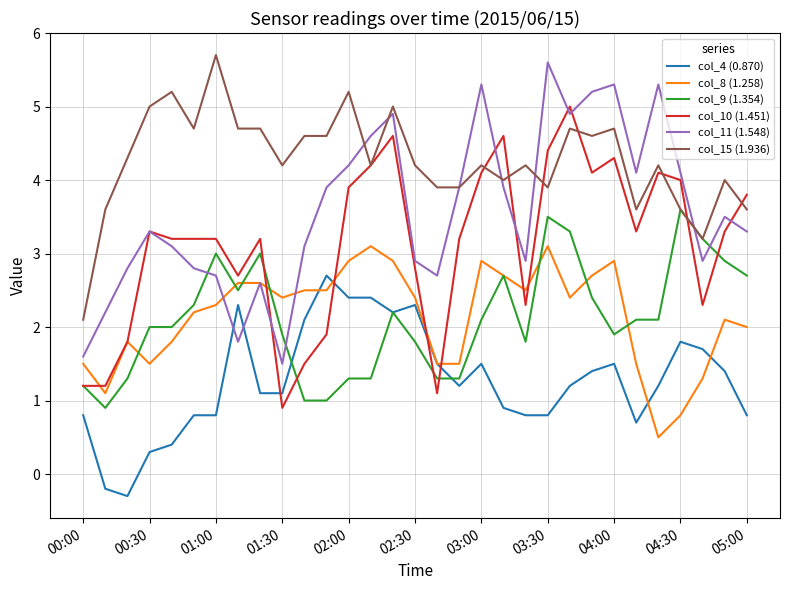

What is the lowest value of the col_9 (1.354) series?

0.9